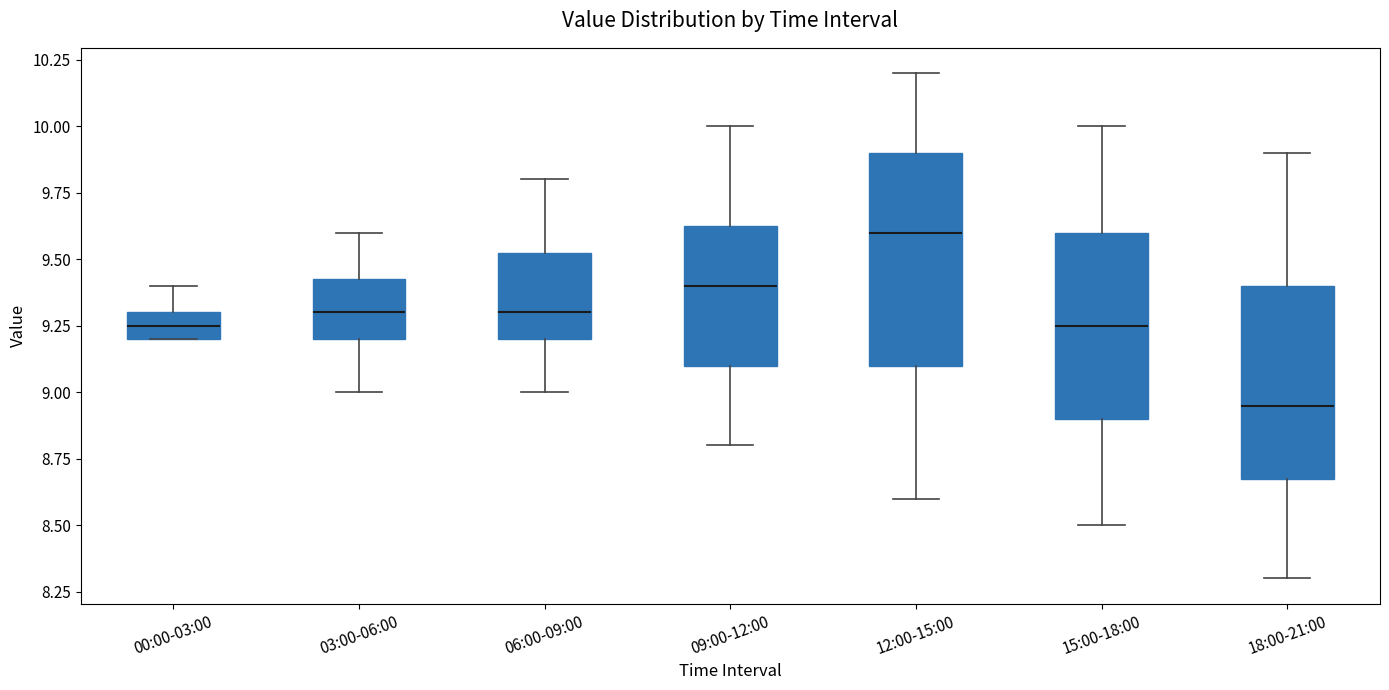

Which box has the highest median line?

12:00-15:00